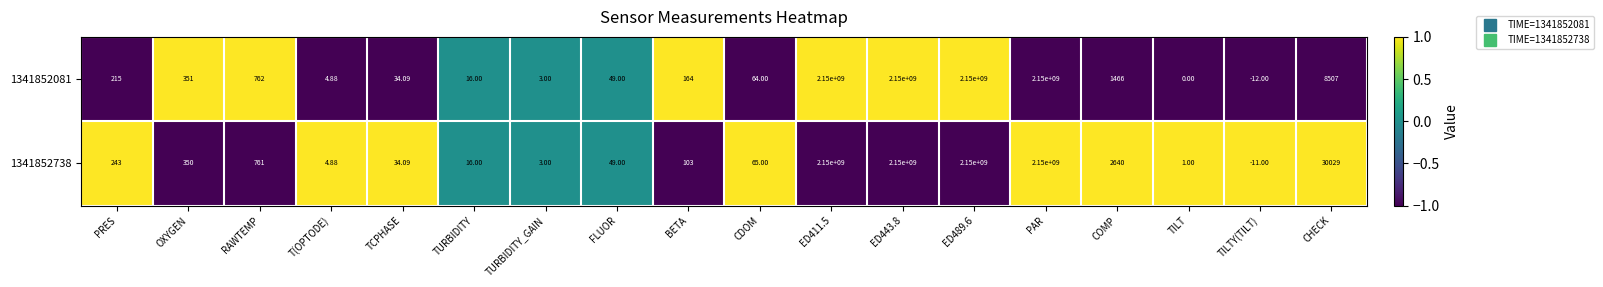

What is the maximum value shown in the chart?

2150000000.0